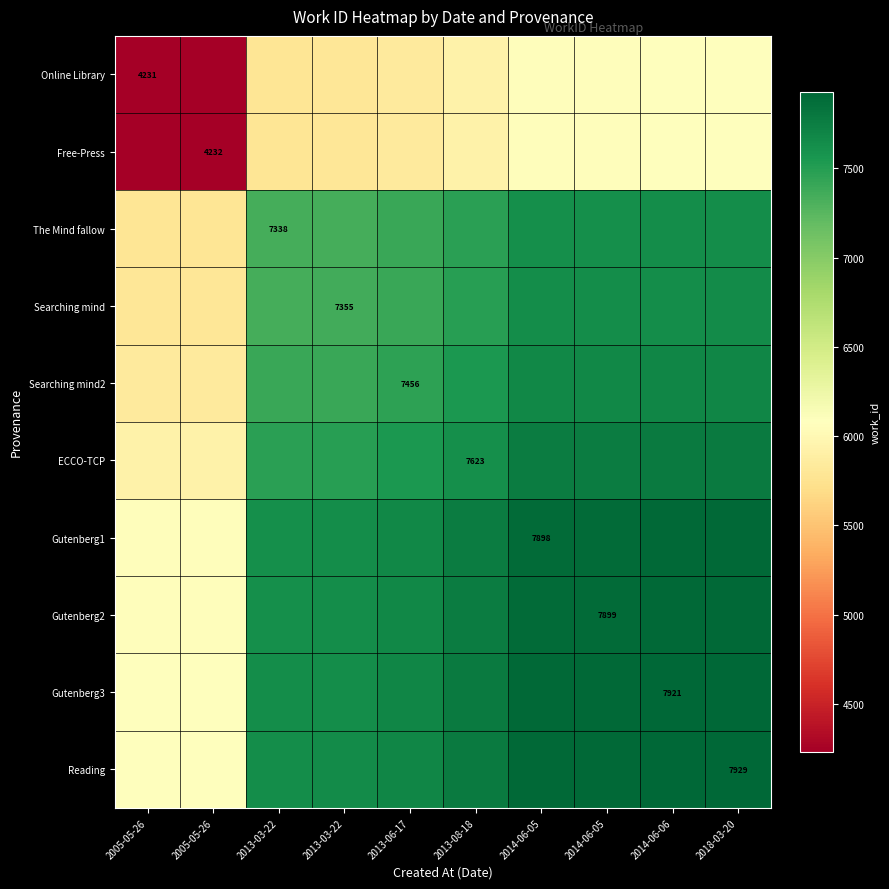

List the labels in order of Searching mind value, largest first.

2018-03-20, 2014-06-06, 2014-06-05, 2014-06-05, 2013-08-18, 2013-06-17, 2013-03-22, 2013-03-22, 2005-05-26, 2005-05-26